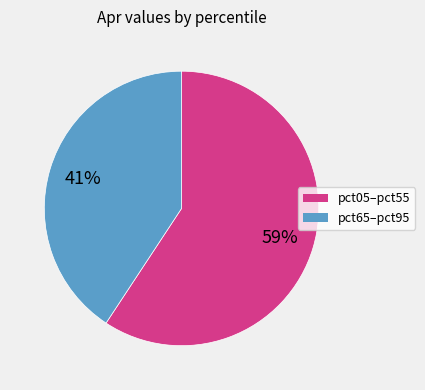

Is there any slice that represents more than half of the pie?

Yes